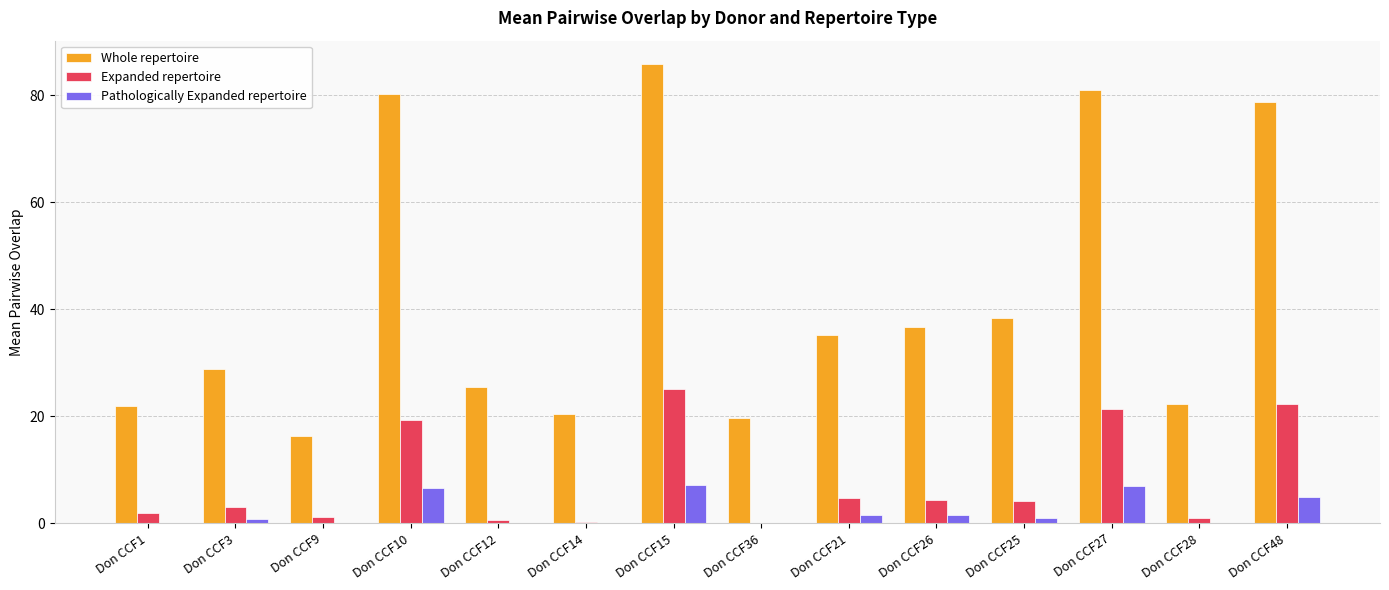

Which series has the largest total across all categories?

Whole repertoire